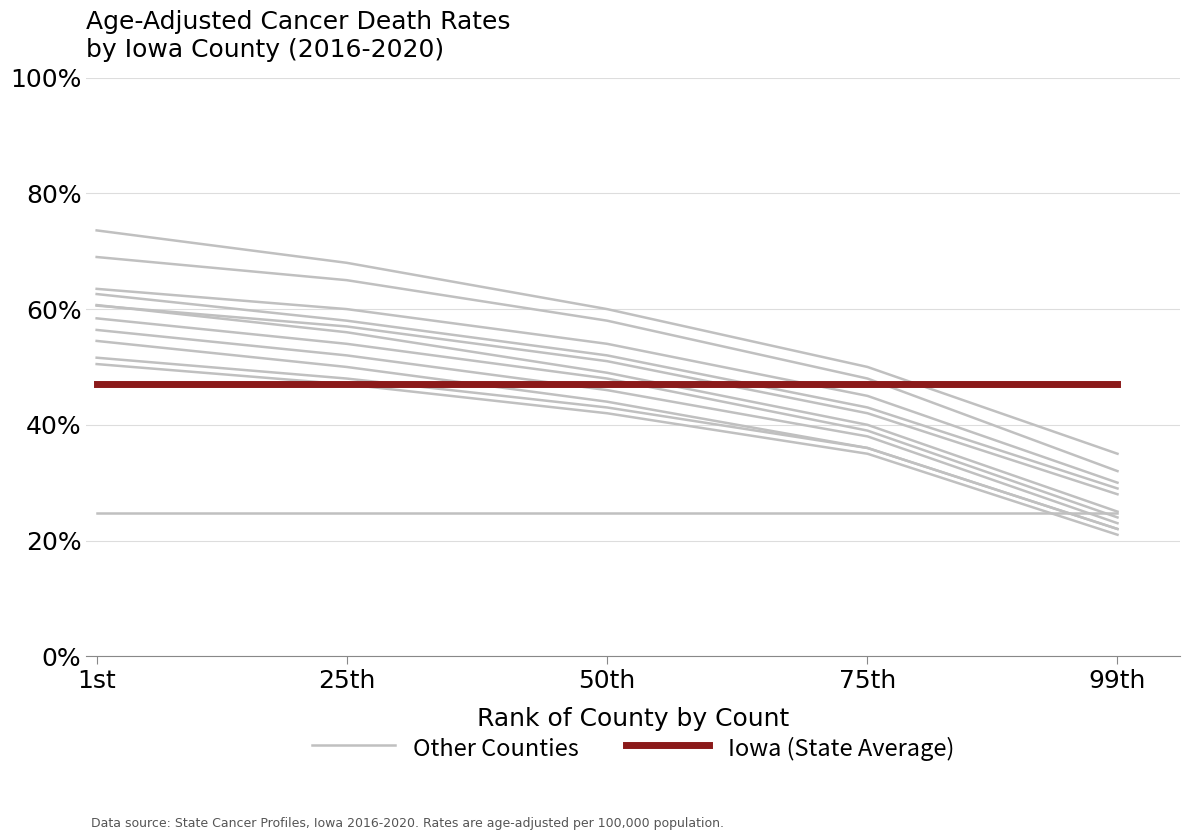

How many distinct data groups are displayed?

2